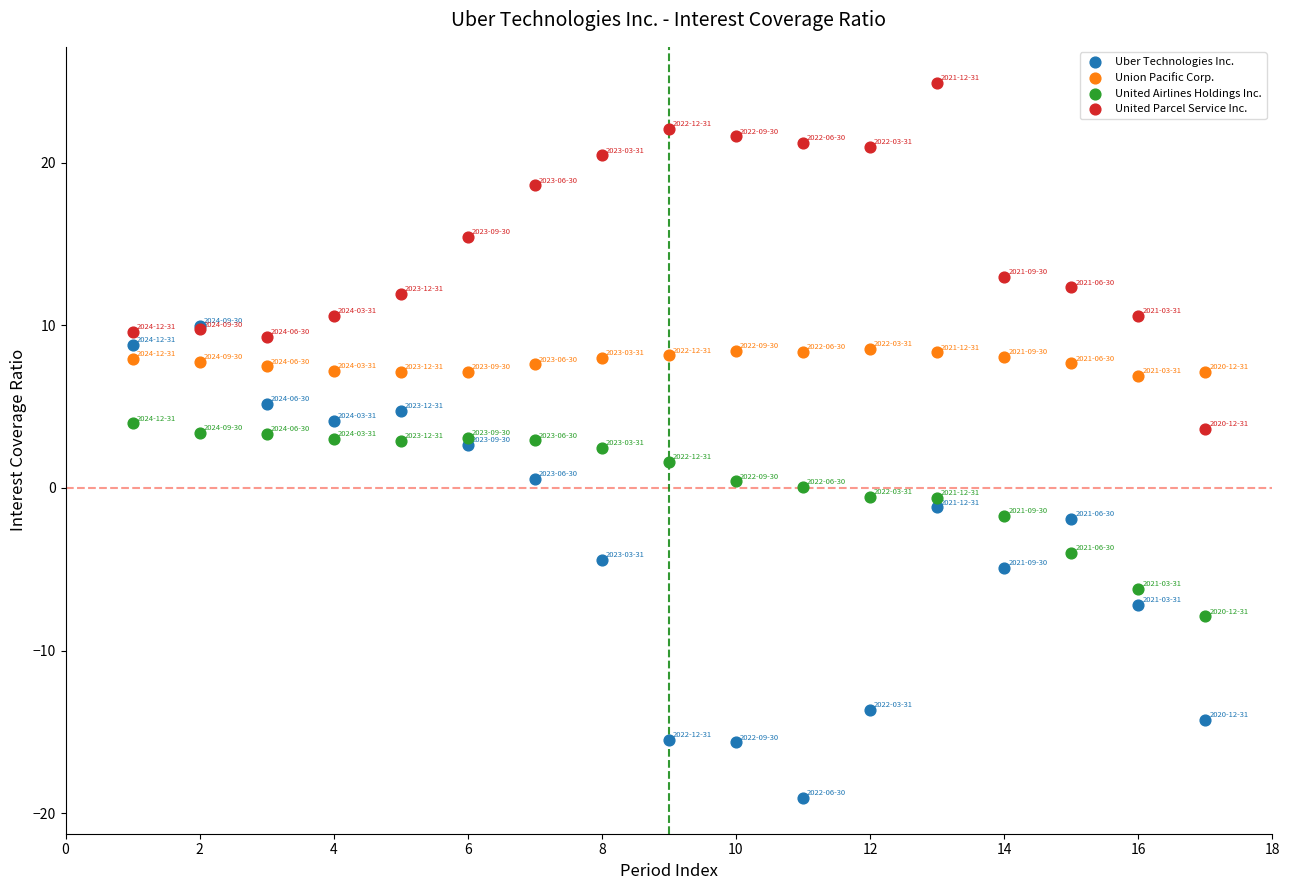

What are all the series names shown in the legend?

Uber Technologies Inc., Union Pacific Corp., United Airlines Holdings Inc., United Parcel Service Inc.